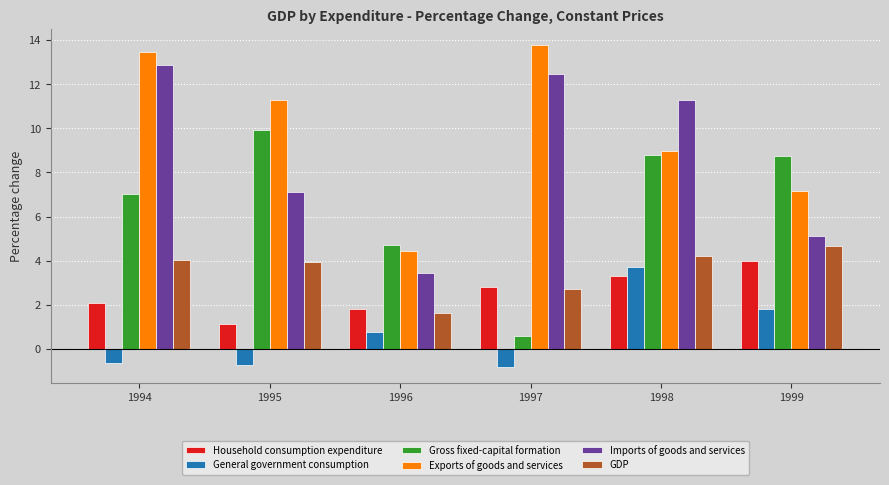

What is the difference between the second highest and second lowest values in the GDP series?

1.5